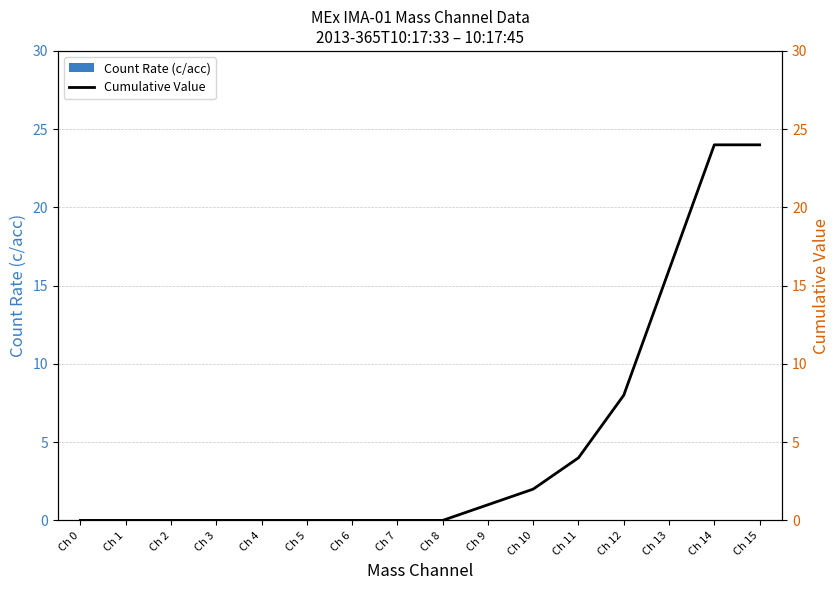

How many categories are shown in the chart?

16